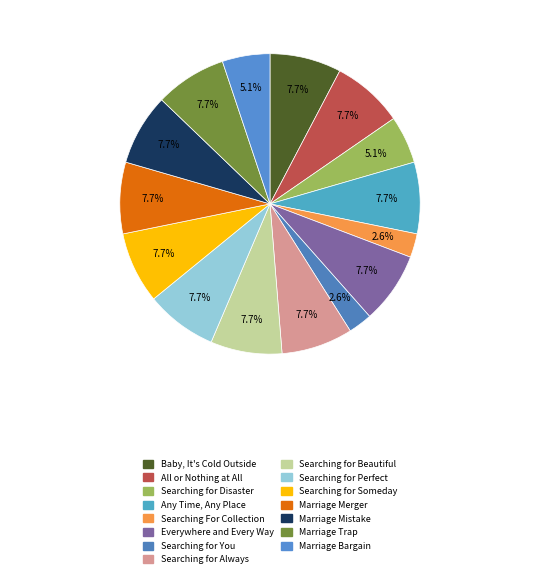

The Everywhere and Every Way slice represents 1% of the pie. True or false?

False